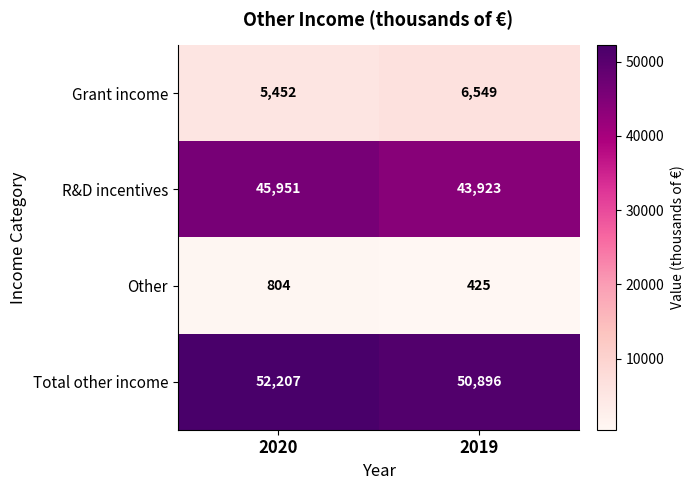

Which category has the lowest value across all series?

2019